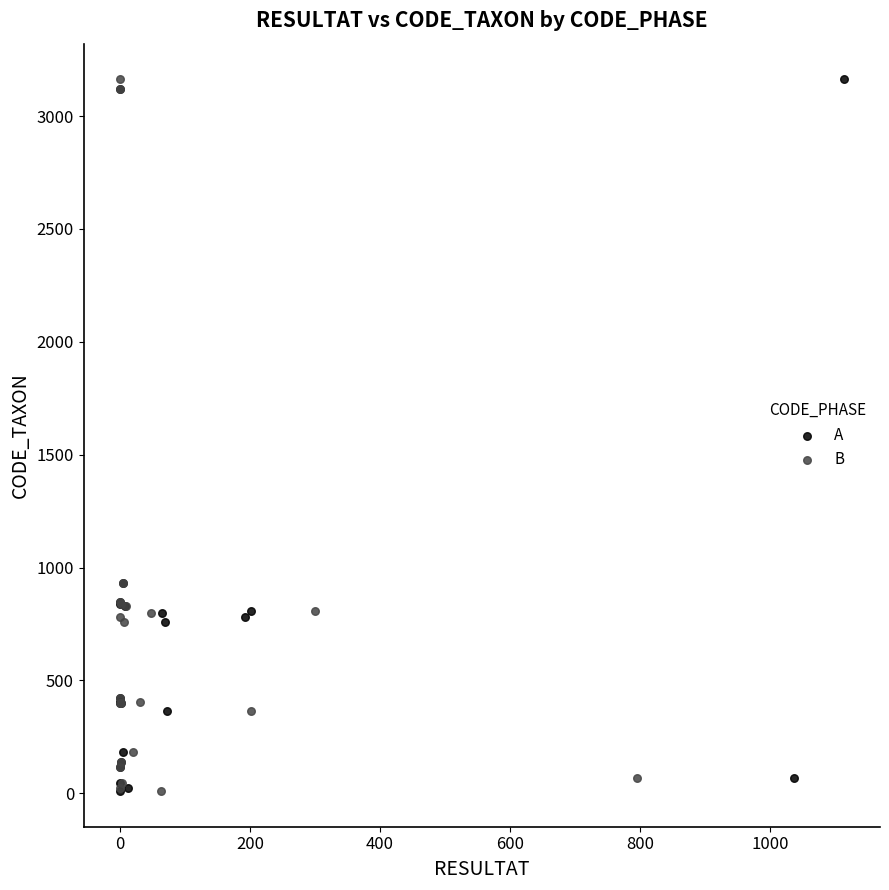

What are all the series names shown in the legend?

A, B